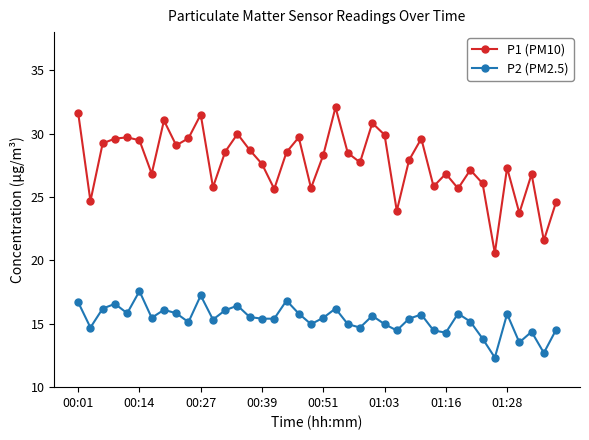

List the series in order of their overall mean, highest first.

P1 (PM10), P2 (PM2.5)